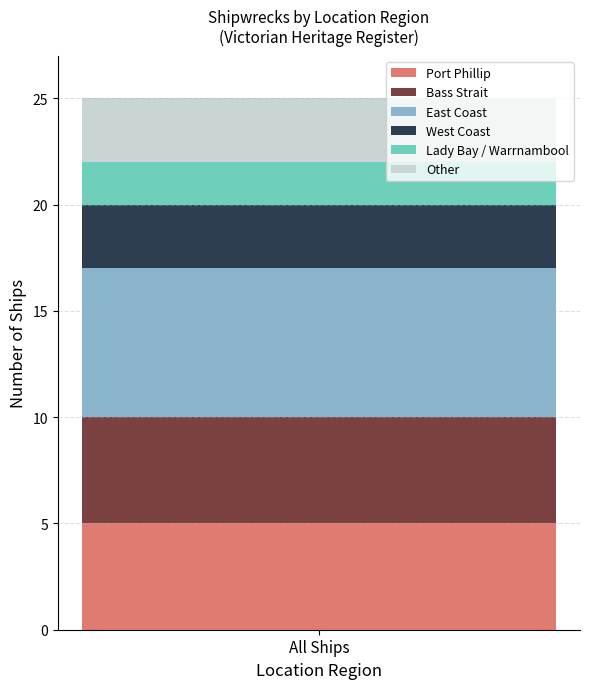

What is the approximate value of Port Phillip at All Ships?

5